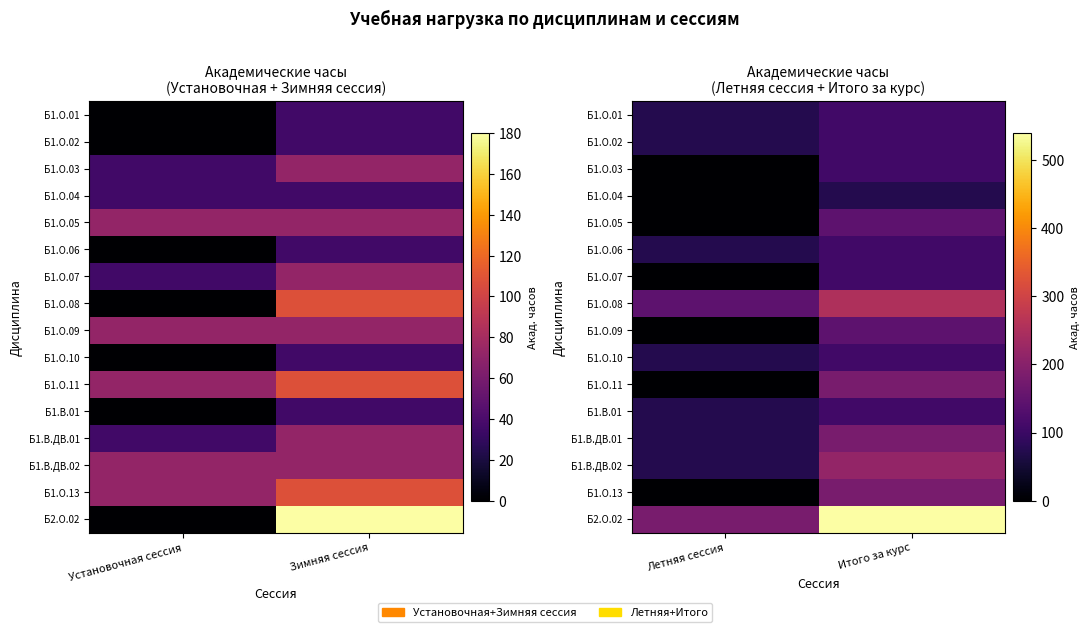

Where is Б1.О.03 nearest to the value 54?

Летняя сессия